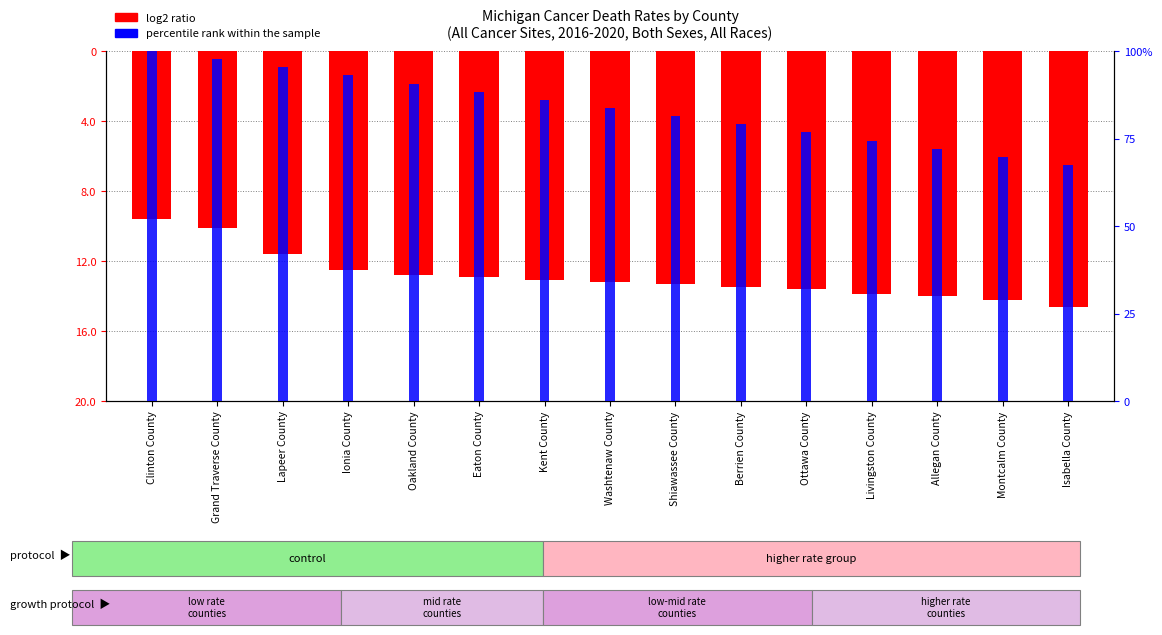

The percentile rank within the sample series shows 67.4 at Isabella County. True or false?

True